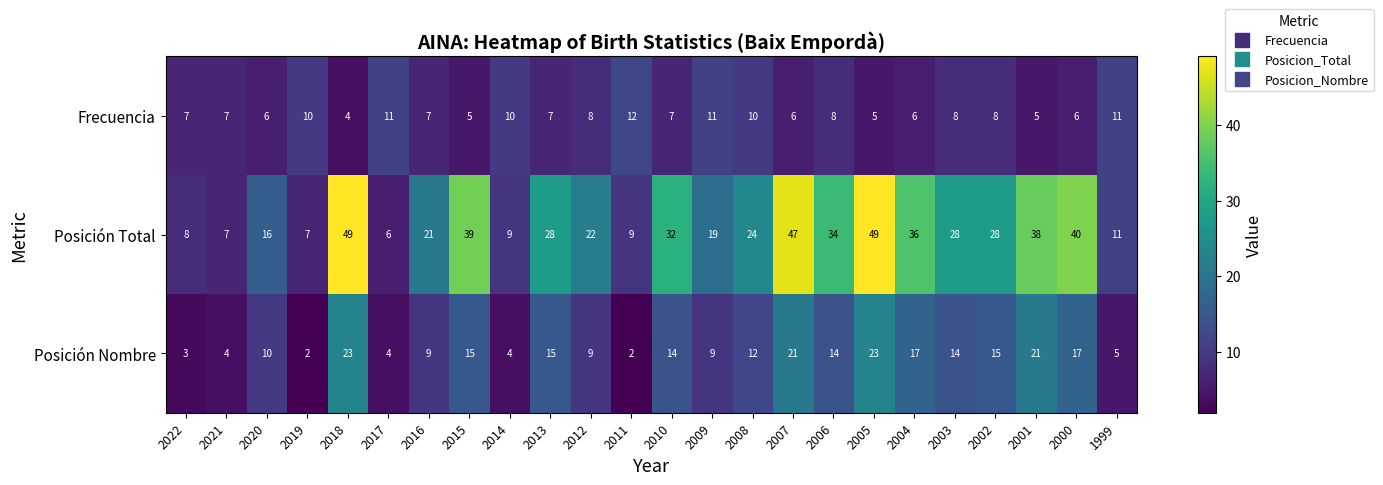

What is the average value of the Posición Total series?

25